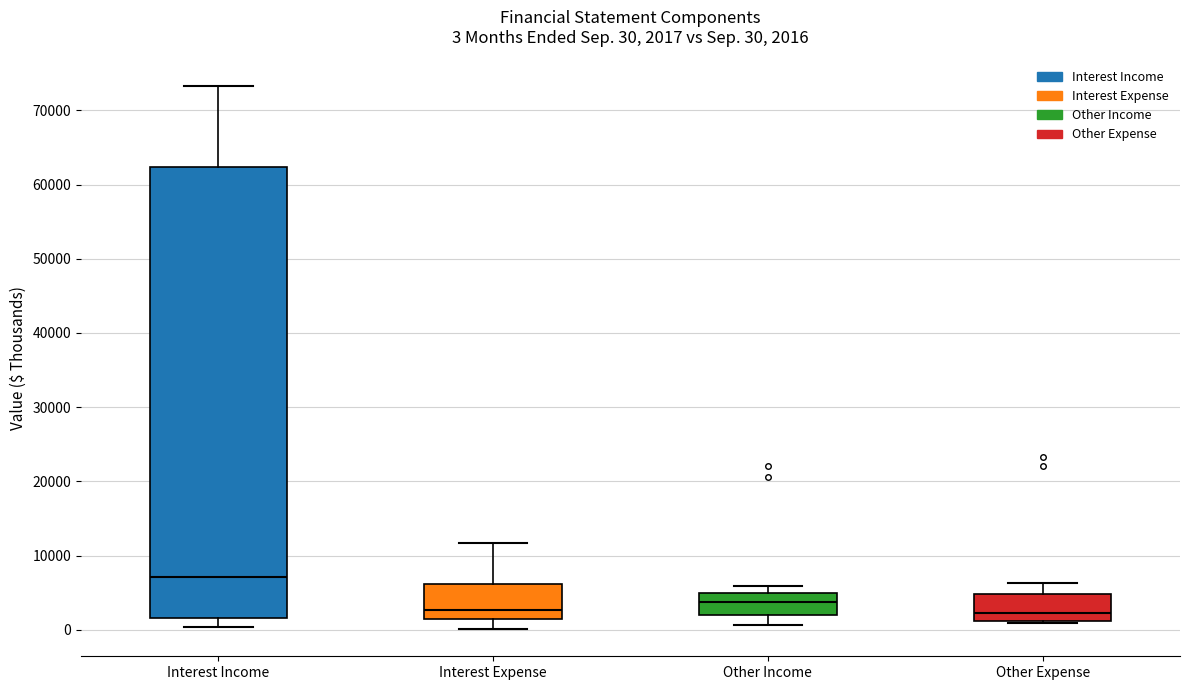

Which box is the tallest, from its lower edge to its upper edge?

Interest Income